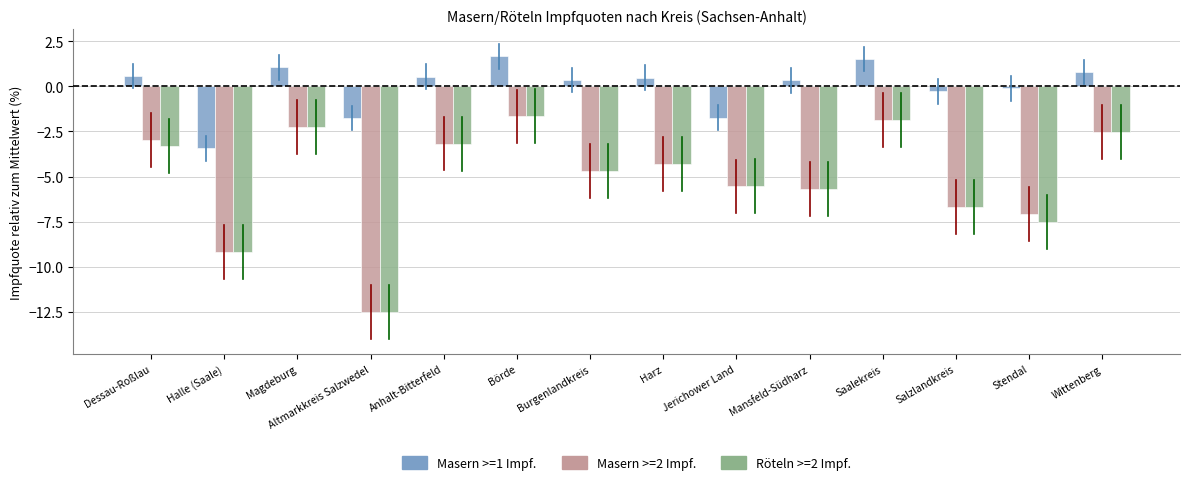

Which series has the largest total across all categories?

Masern >=1 Impf.